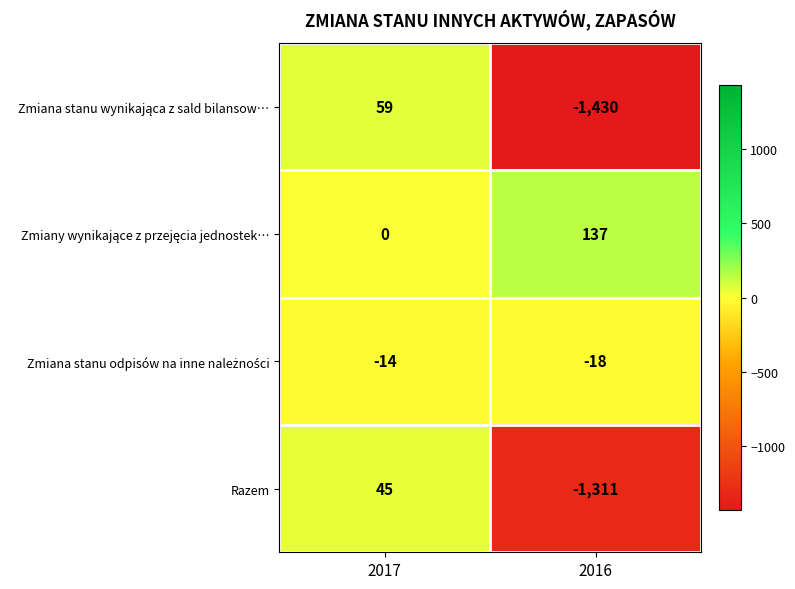

Is it true that Razem equals -1311 at 2016?

True